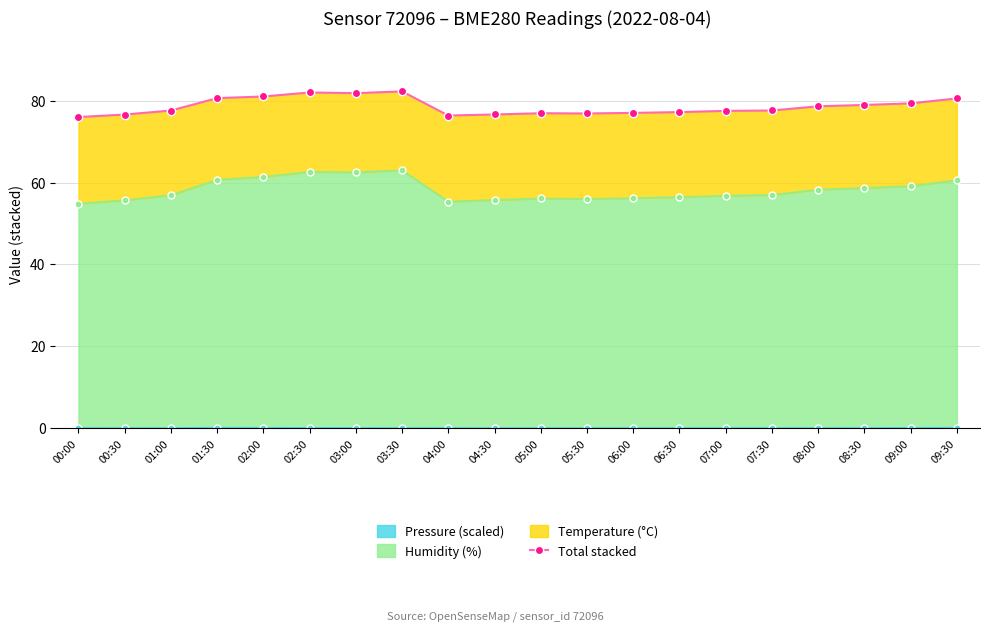

Which category has the lowest value across all series?

00:00